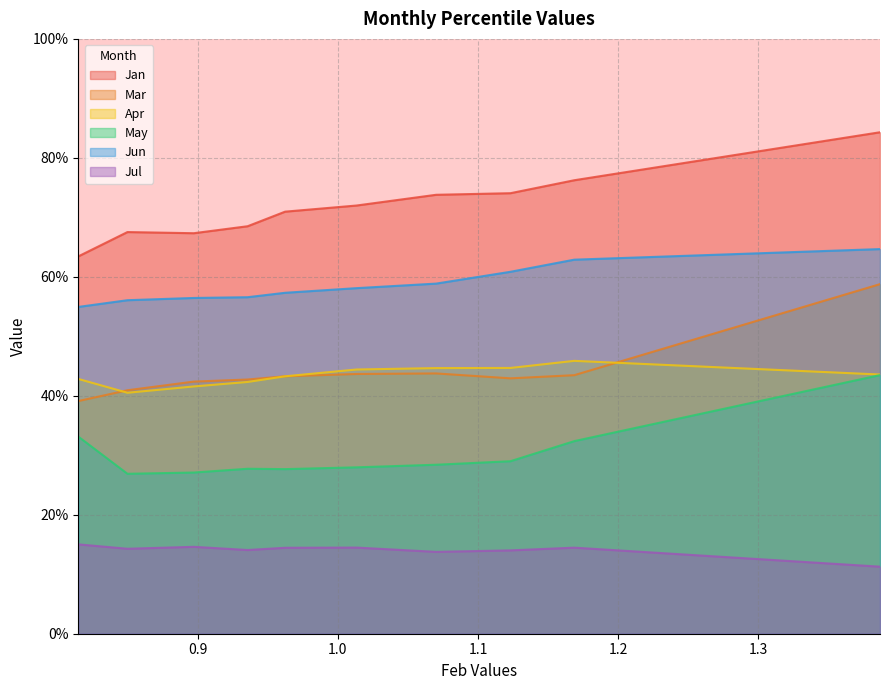

At which label is Jun closest to 0?

pct05